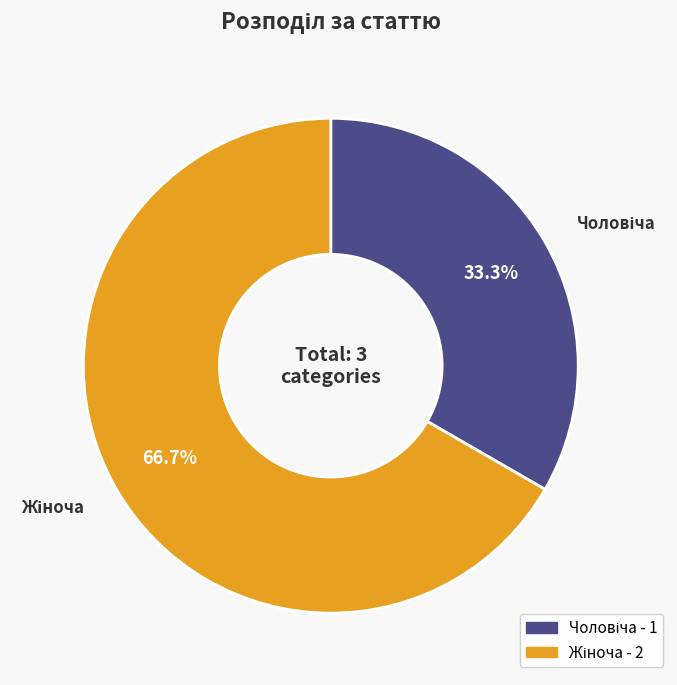

Does any single category account for the majority?

Yes